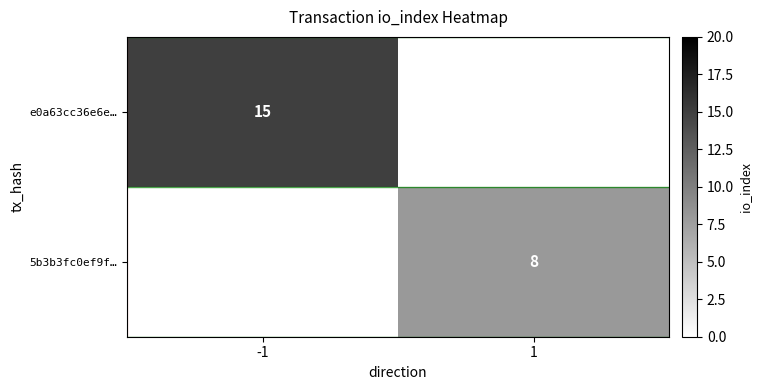

The e0a63cc36e6e… series shows 15 at -1. True or false?

True